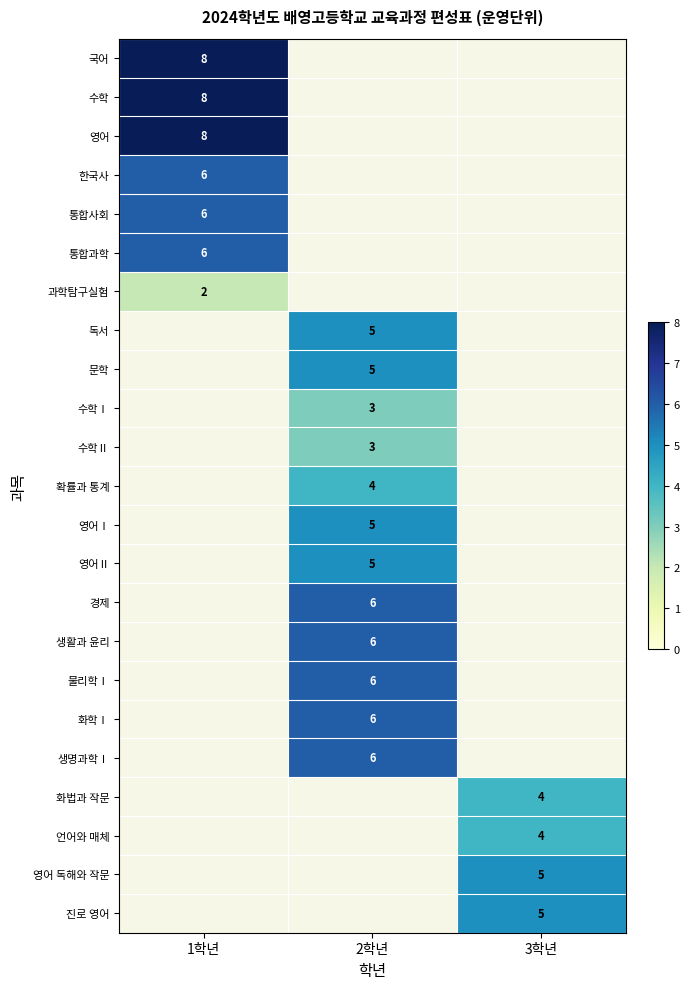

How many data points does each series have?

3